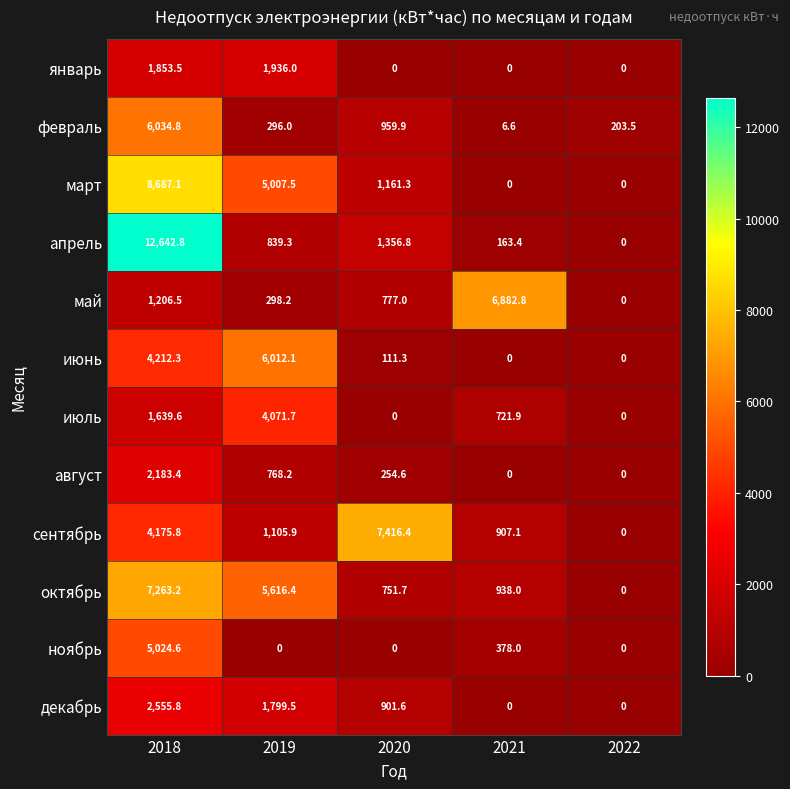

Rank the series by their maximum value, from lowest to highest.

январь, август, декабрь, июль, ноябрь, июнь, февраль, май, октябрь, сентябрь, март, апрель